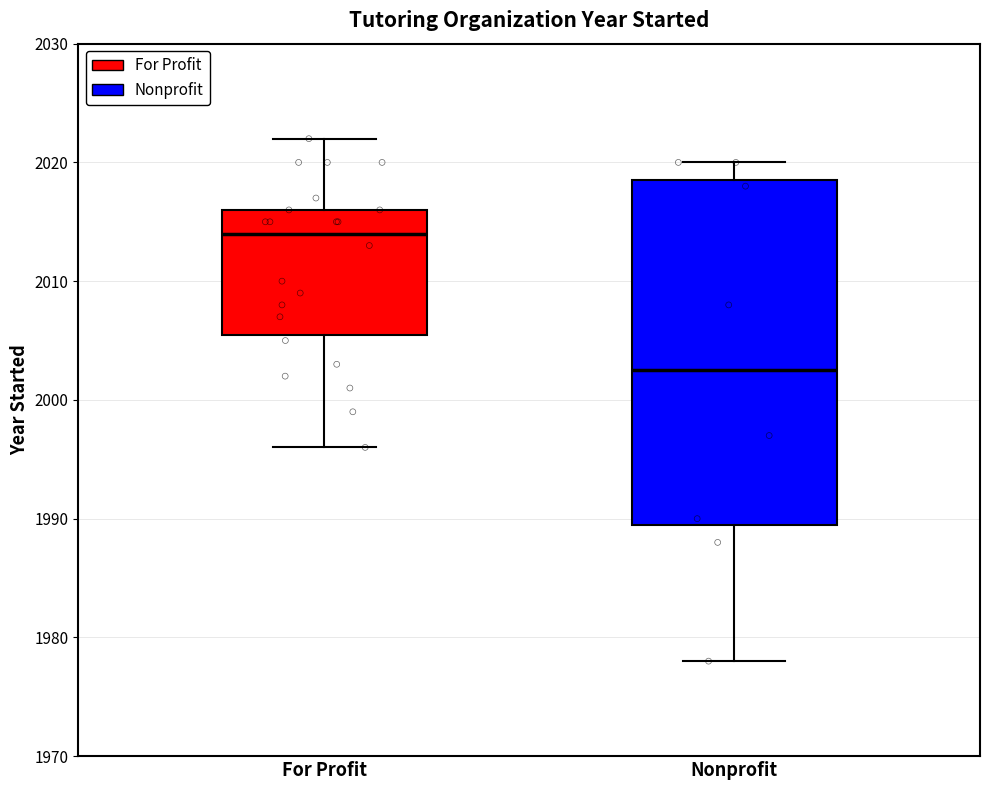

Which box has the lowest median line?

Nonprofit